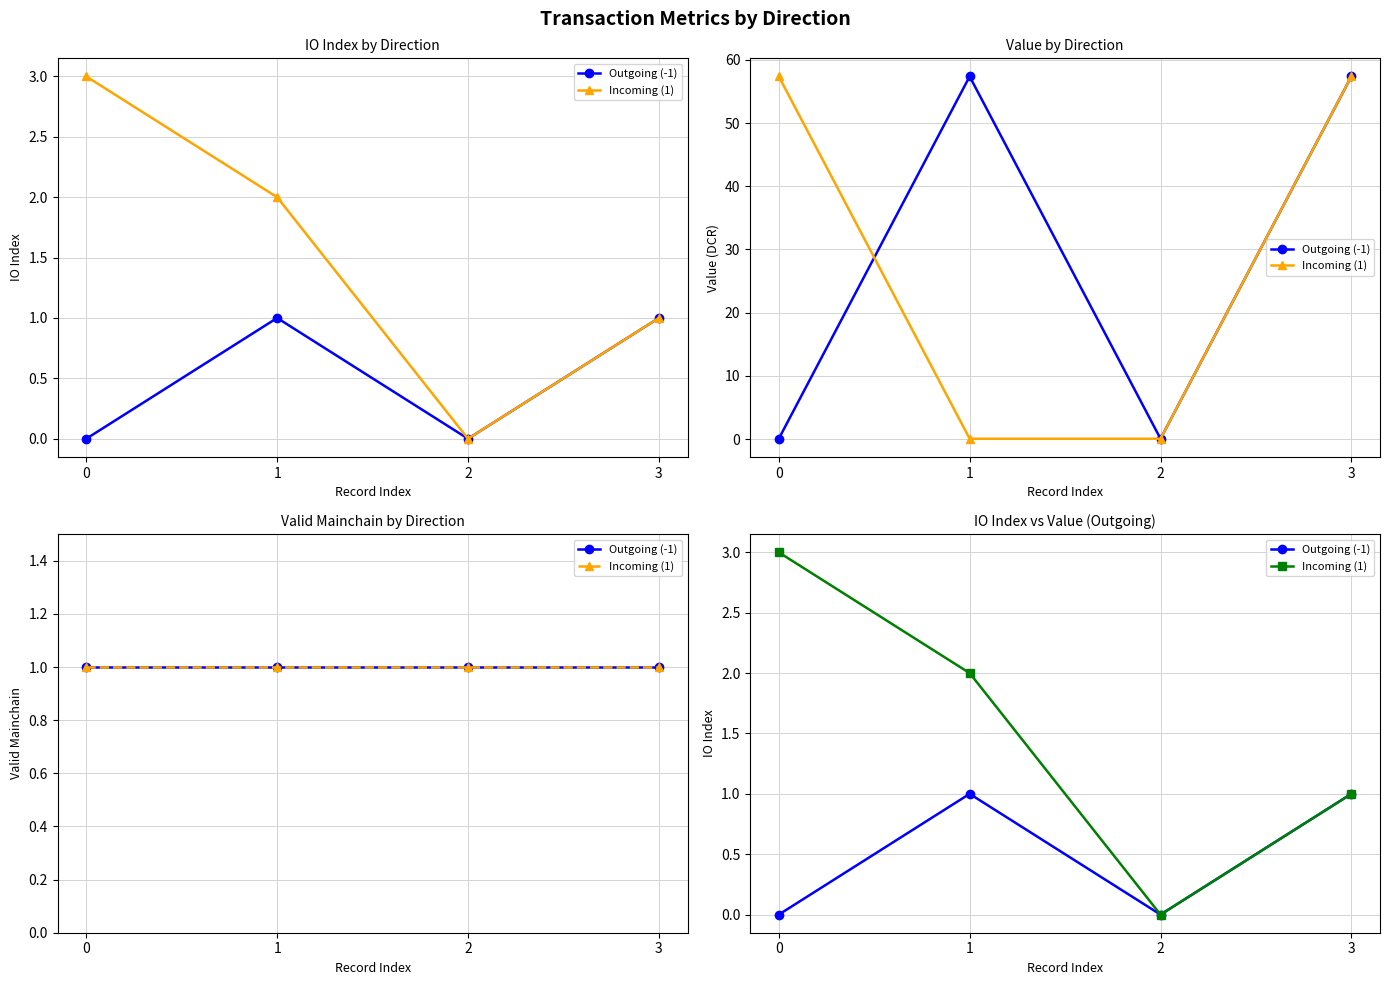

True or false: Outgoing (-1) and Incoming (1) intersect in this chart.

False